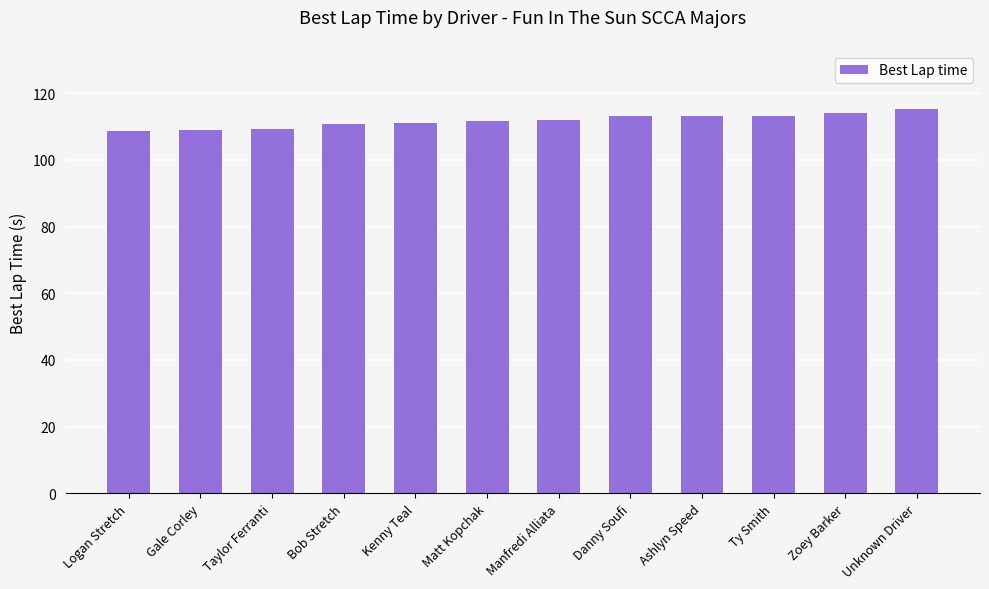

What is the average value?

111.8